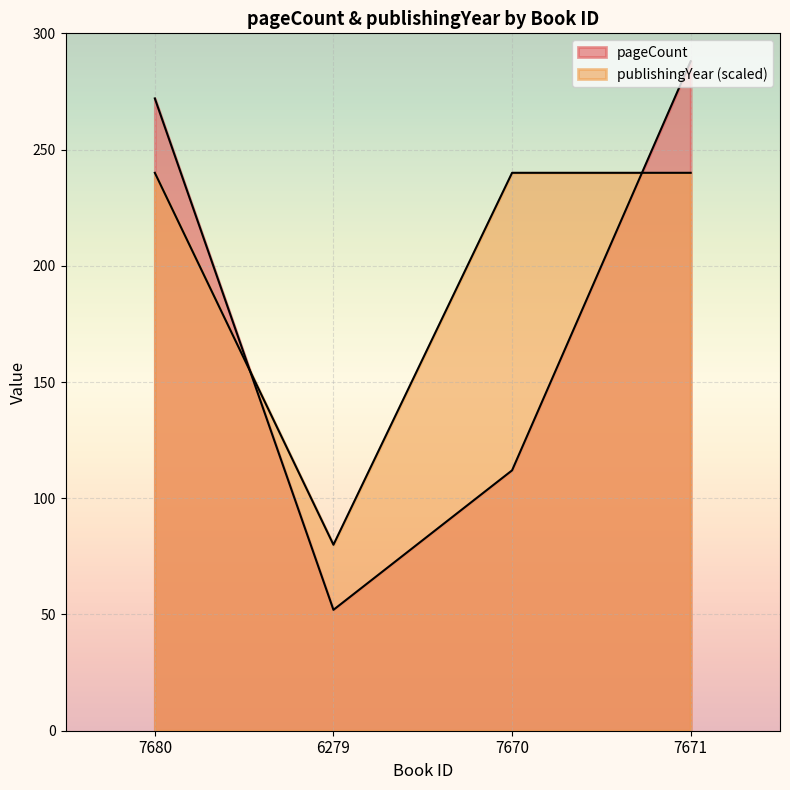

Between which two adjacent categories do publishingYear and pageCount first intersect?

7680 and 6279